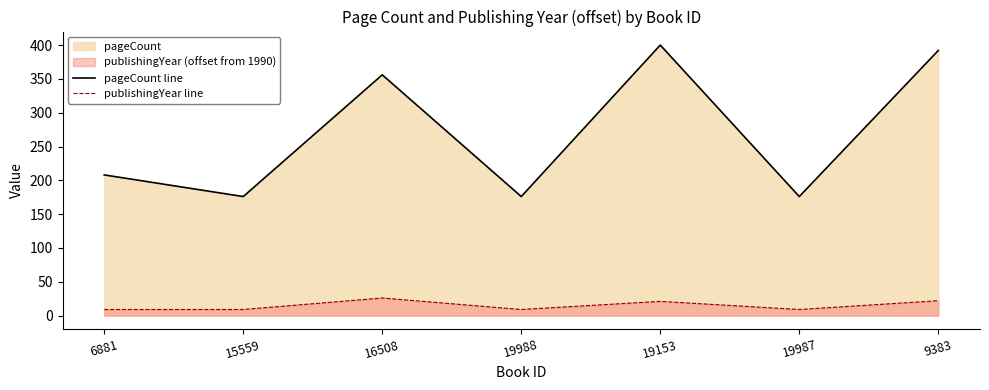

Does the chart have visible grid lines?

No